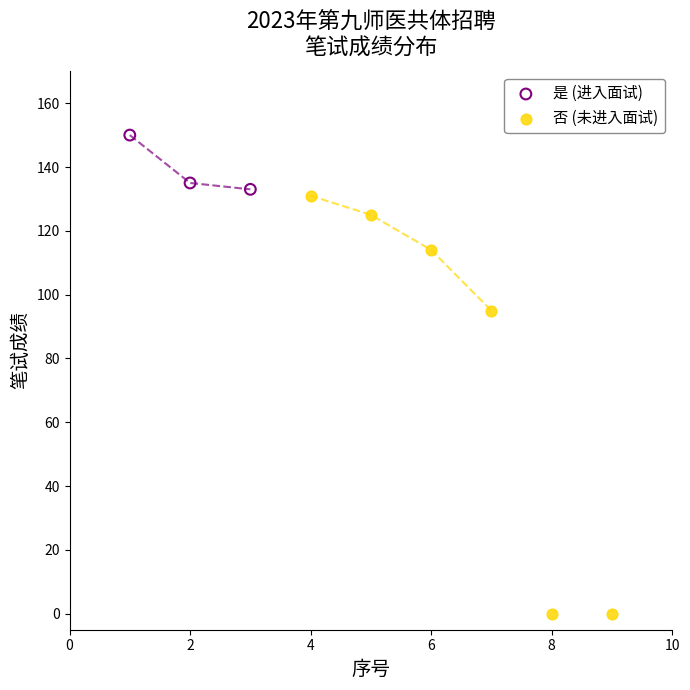

Which series reaches the minimum Y coordinate?

否 (未进入面试)